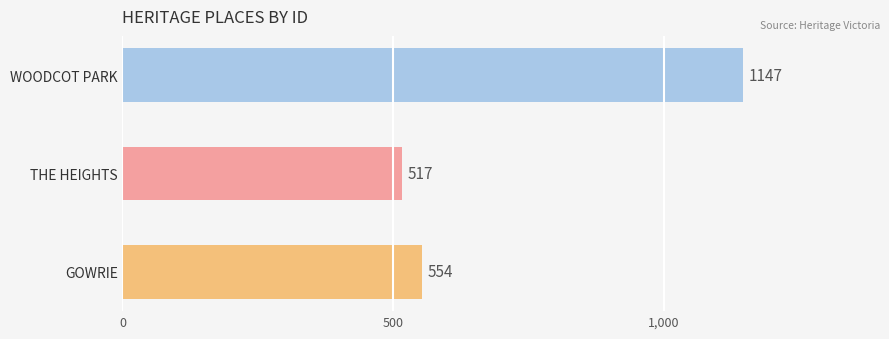

What is the value of the 3rd bar from the top?

554